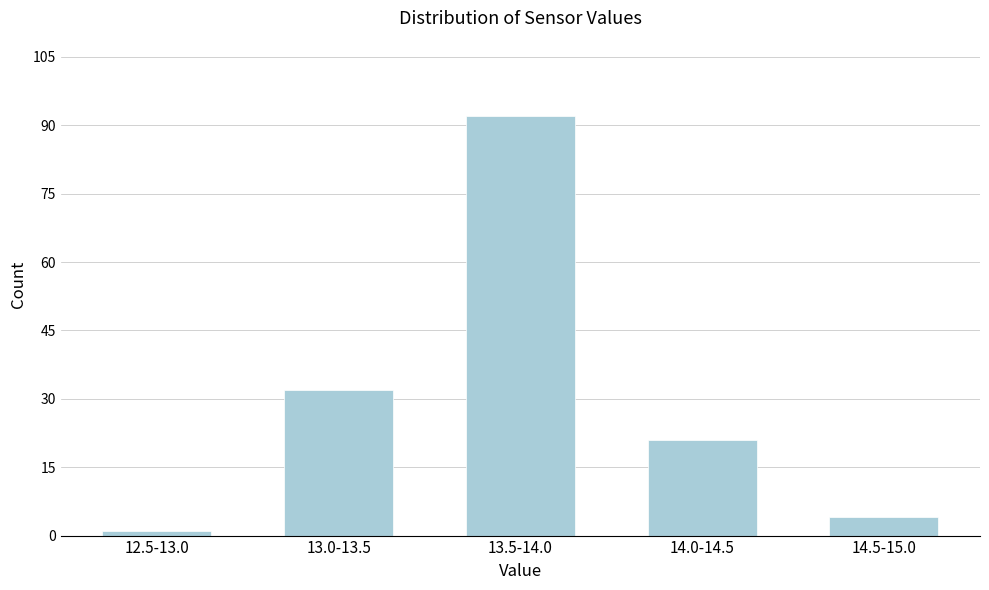

Reading left to right, what are all the values shown in this chart?

1	32	92	21	4